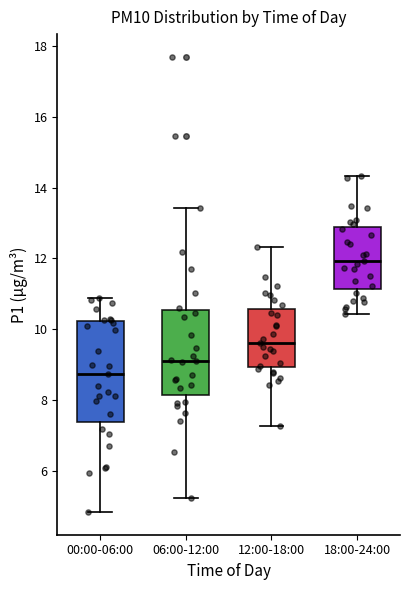

Where does the lower whisker of the box for 12:00-18:00 end on the y-axis? The values are not printed on the chart, so give them approximately, as read against the axis.

7.2